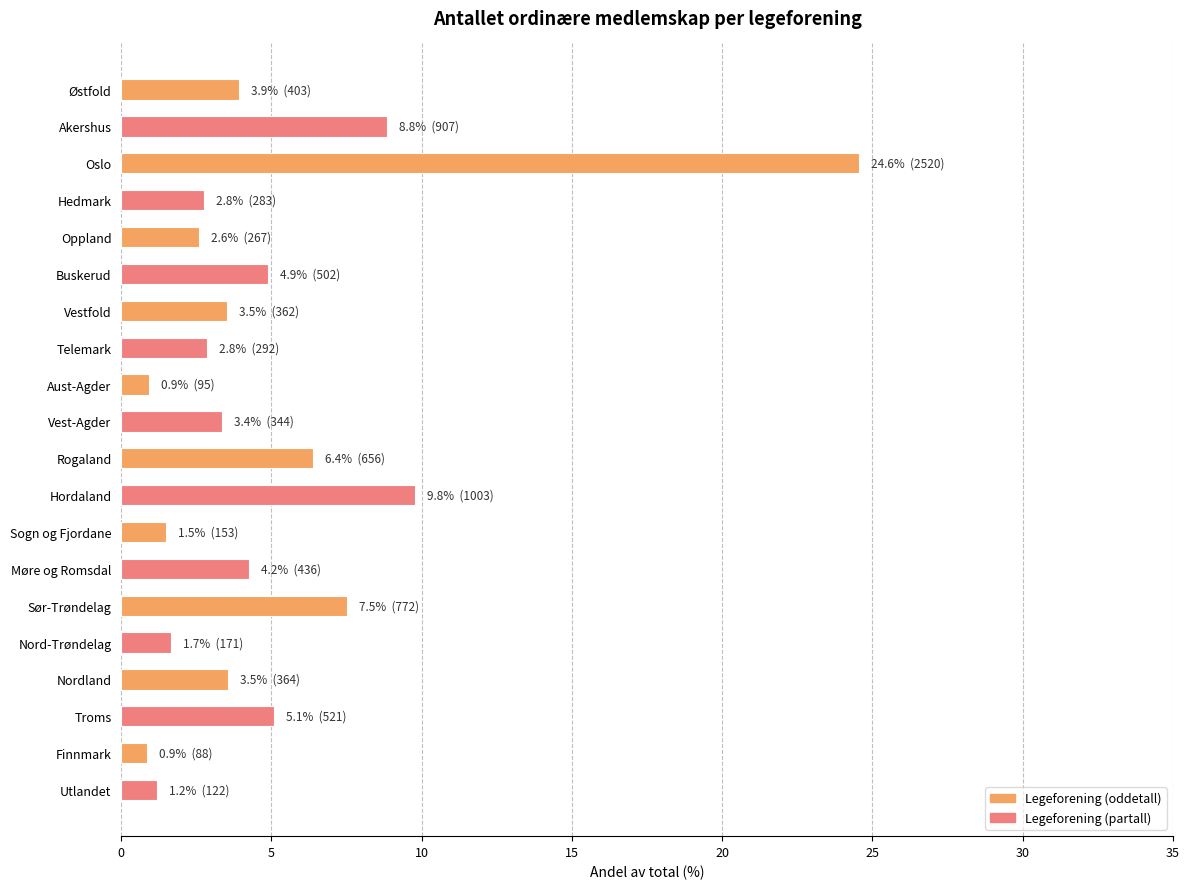

What is the sum of all values?

100.0